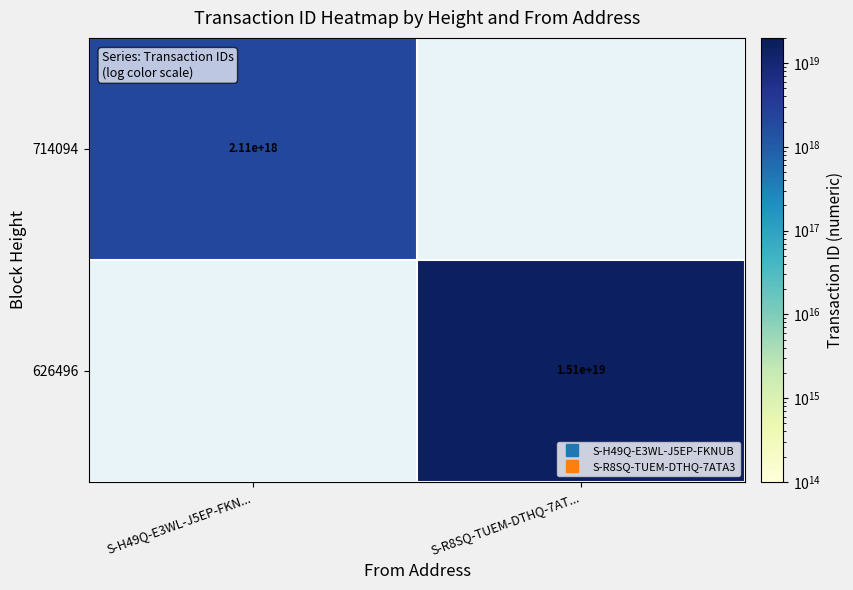

What is the minimum value shown in the chart?

2108557962193466112.0